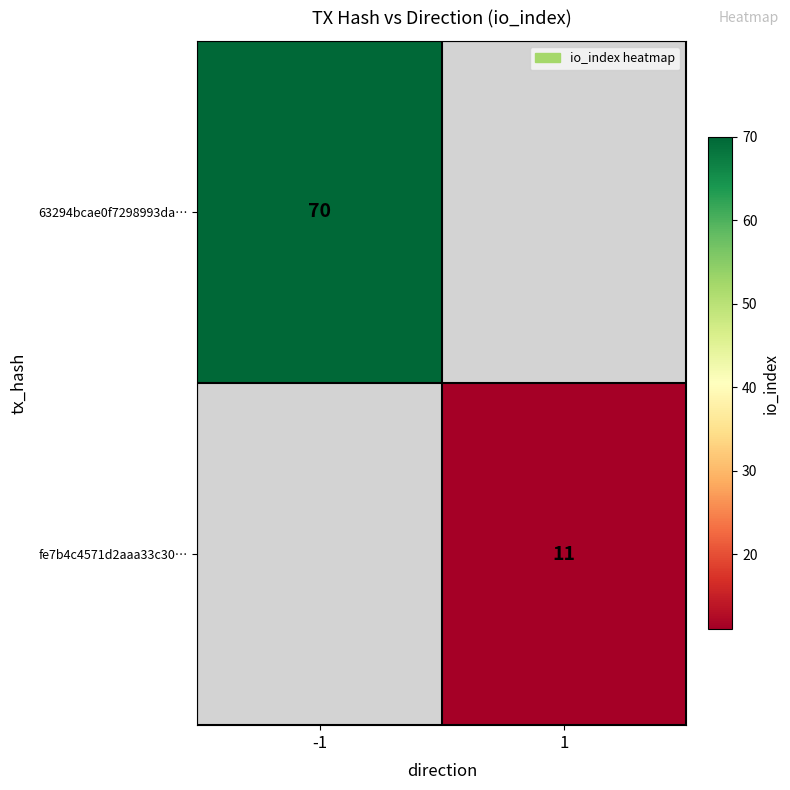

The 63294bcae0f7298993da… series shows 30 at -1. True or false?

False